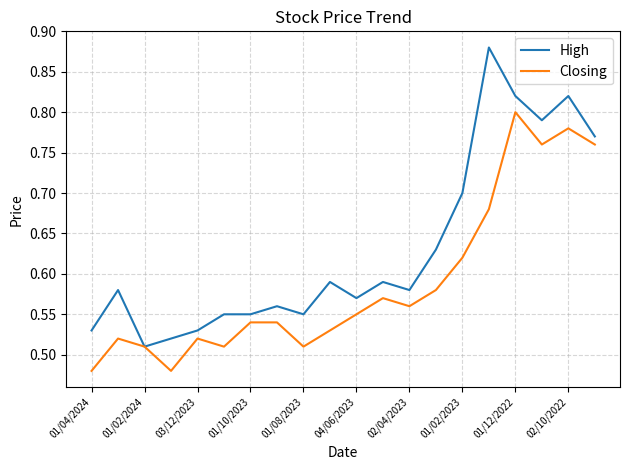

How many Closing values are between 0 and 1?

20